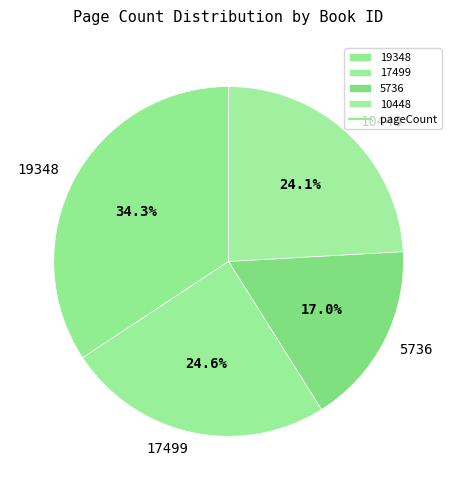

Which category has the smallest portion of the pie?

5736